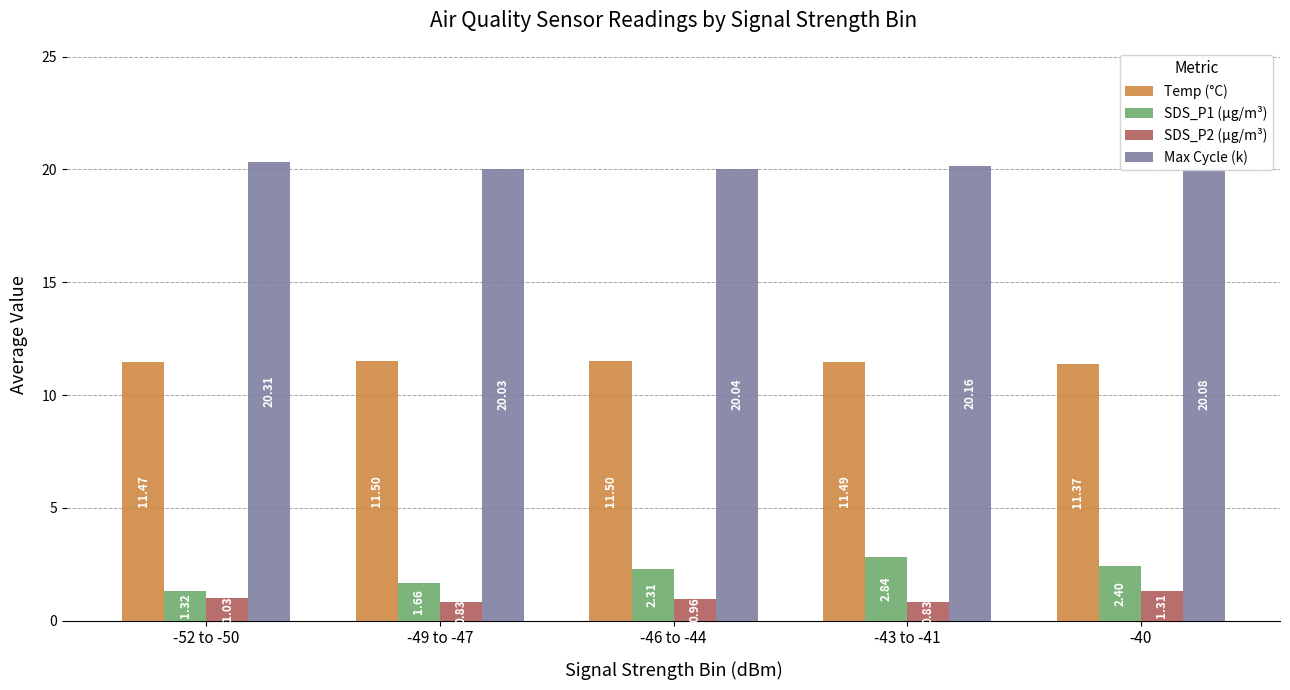

Is it true that SDS_P1 (µg/m³) equals 0.6 at -43 to -41?

False